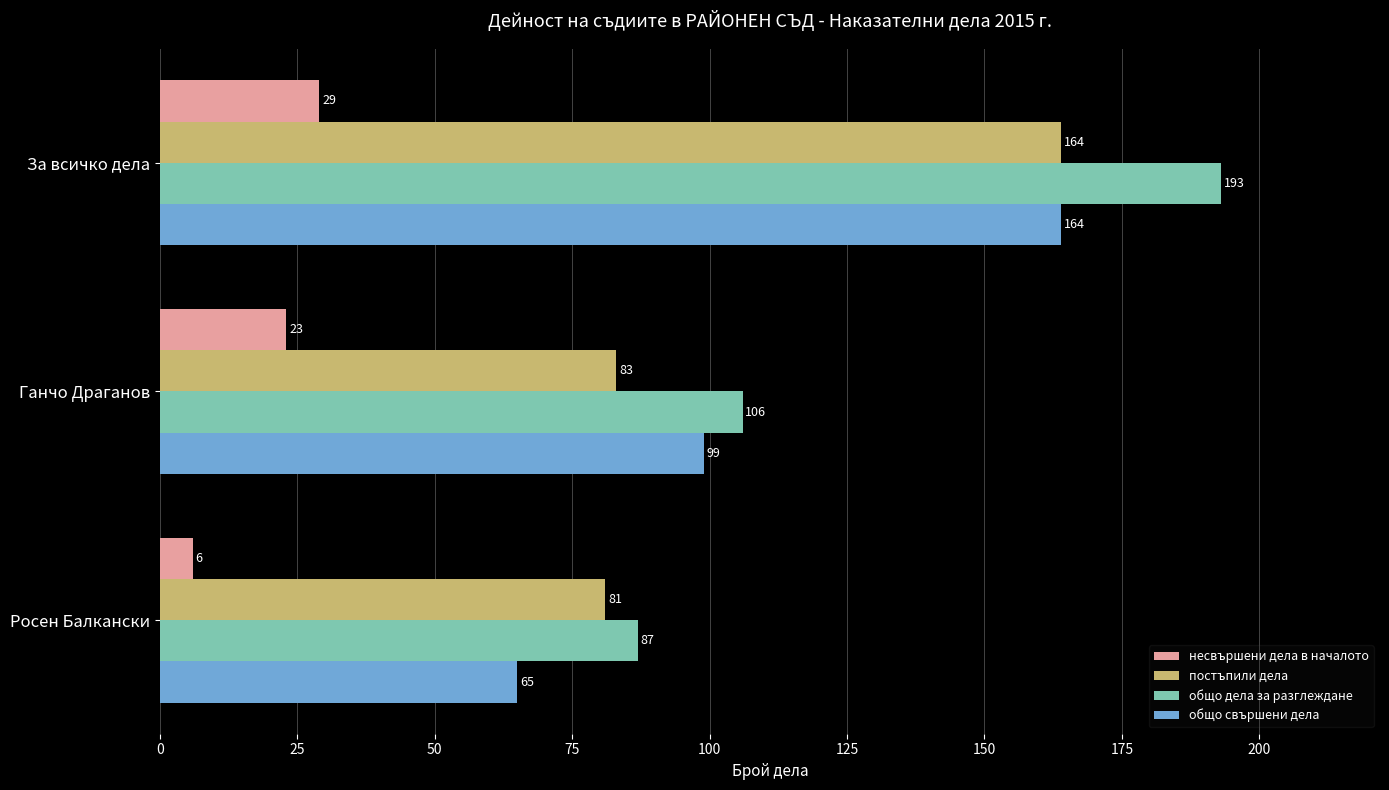

The постъпили дела series shows 164 at За всичко дела. True or false?

True